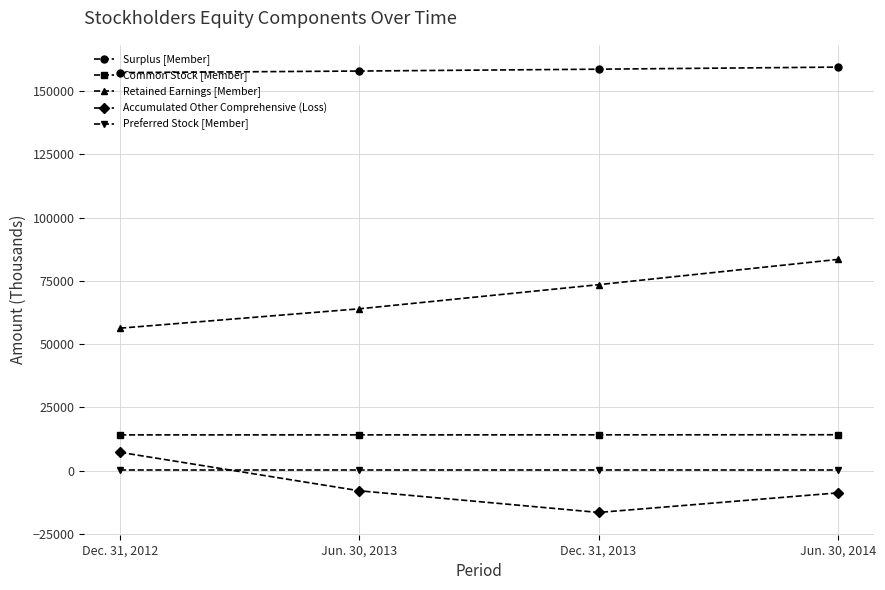

What is the maximum value for Accumulated Other Comprehensive (Loss)?

7240